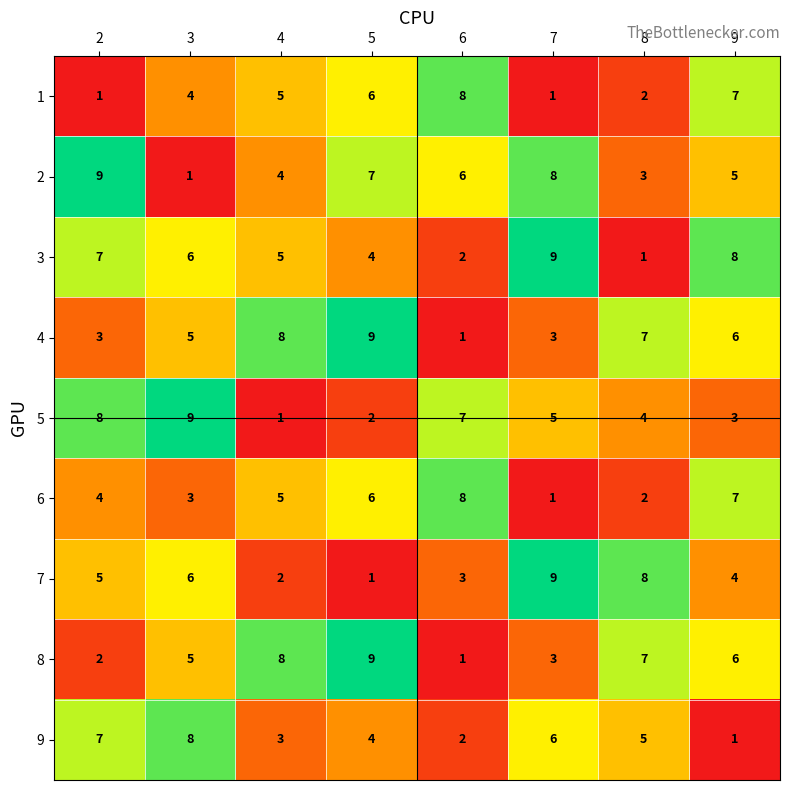

What is the total value across all series at 9?

47